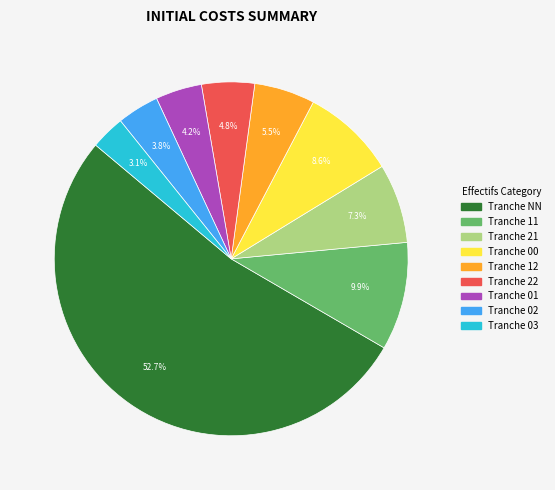

Is there any slice that represents more than half of the pie?

Yes